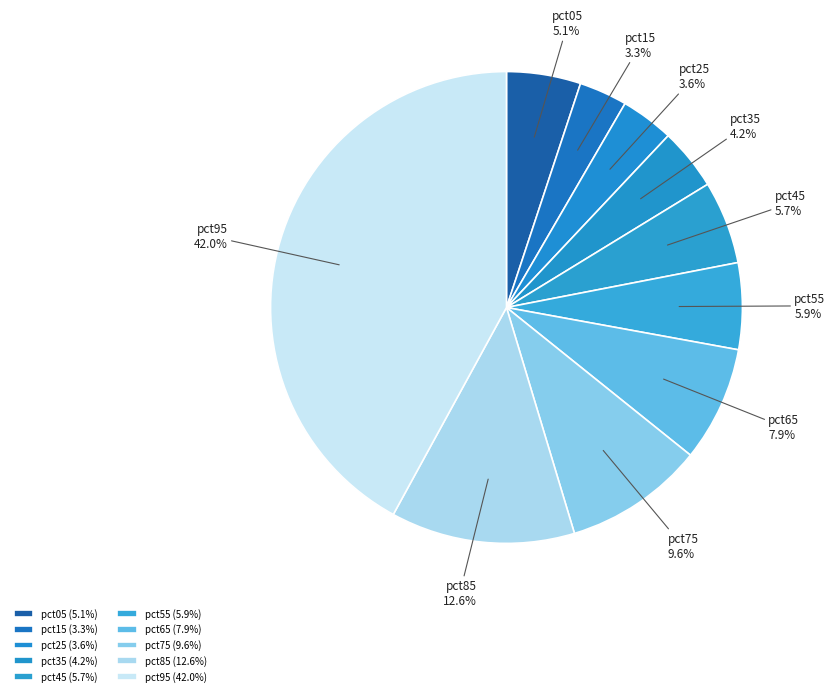

The pct65 slice represents 1% of the pie. True or false?

False